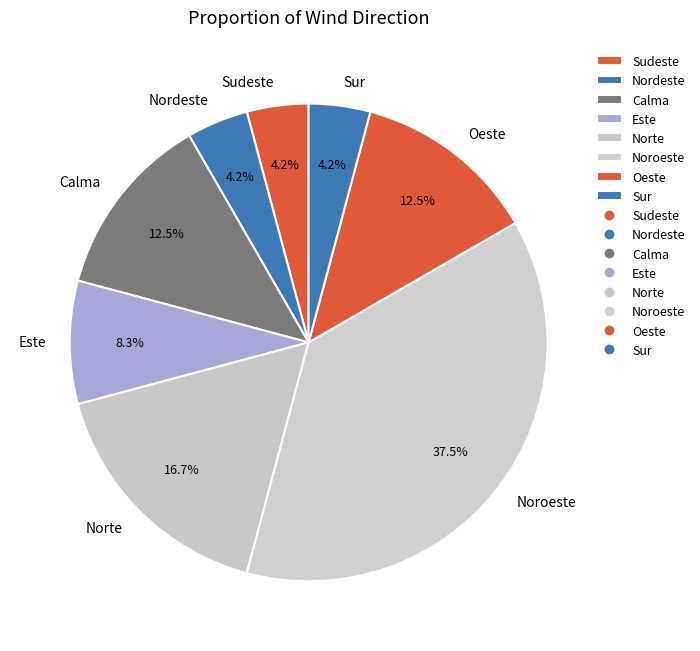

How many segments does this pie chart have?

8